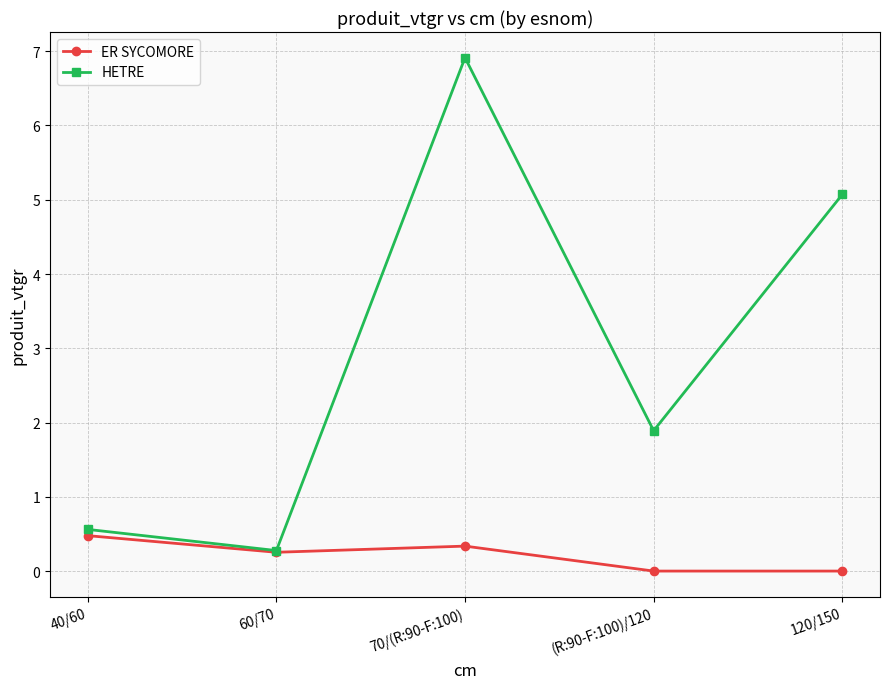

What are all the series names shown in the legend?

ER SYCOMORE, HETRE